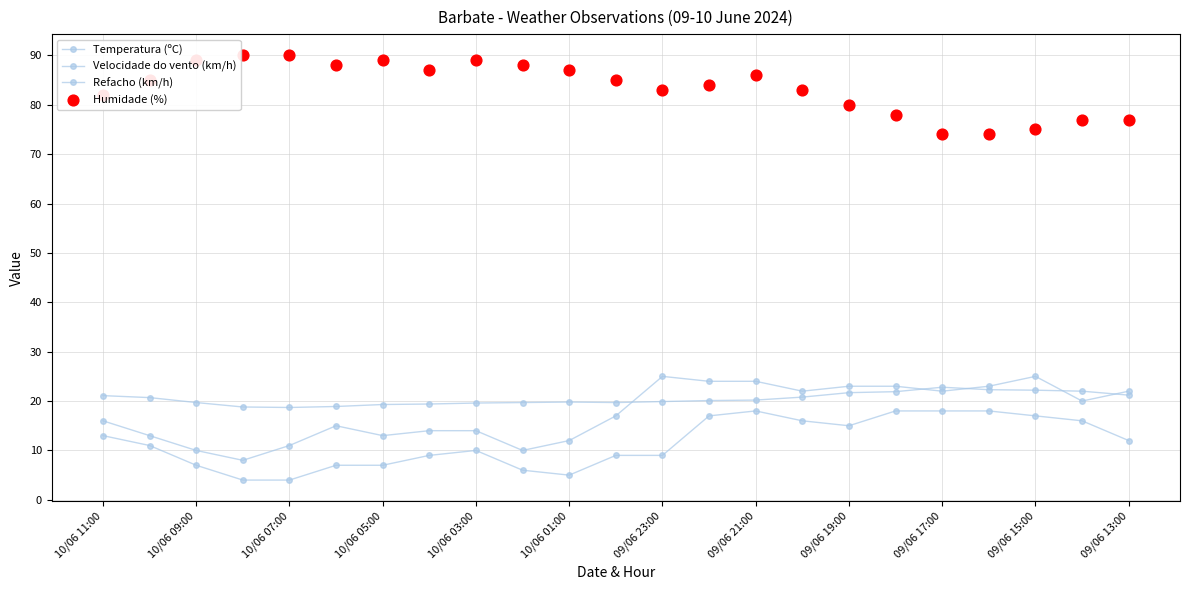

Which series contains the lowest Y value?

Velocidade do vento (km/h)